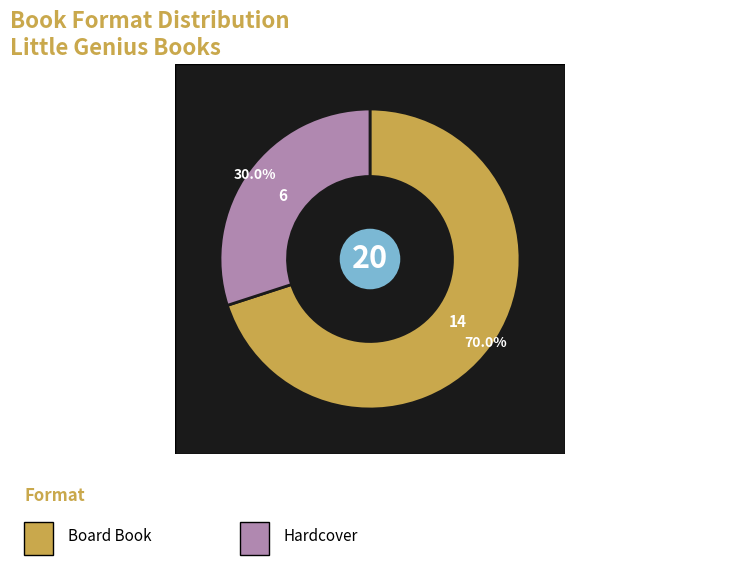

Rank the categories by value from lowest to highest.

Hardcover, Board Book